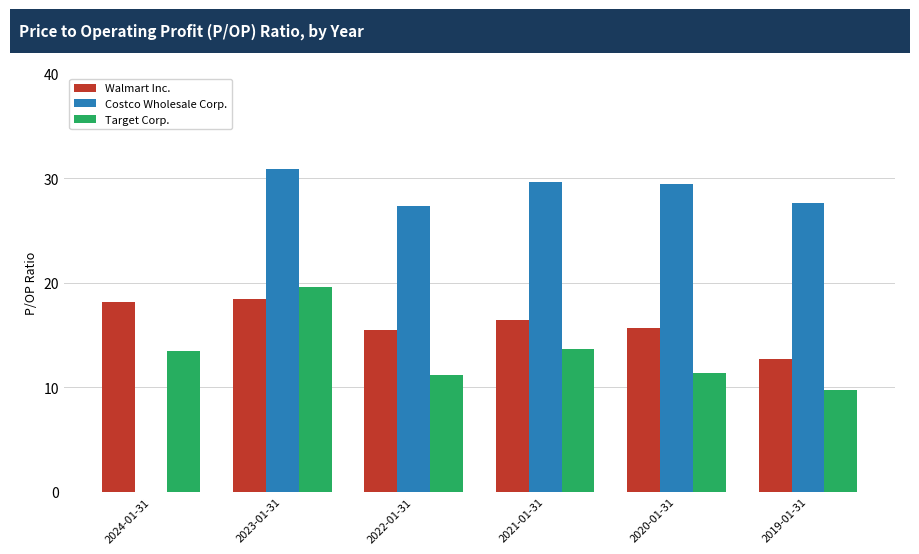

What is the approximate value of Costco Wholesale Corp. at 2019-01-31?

27.6